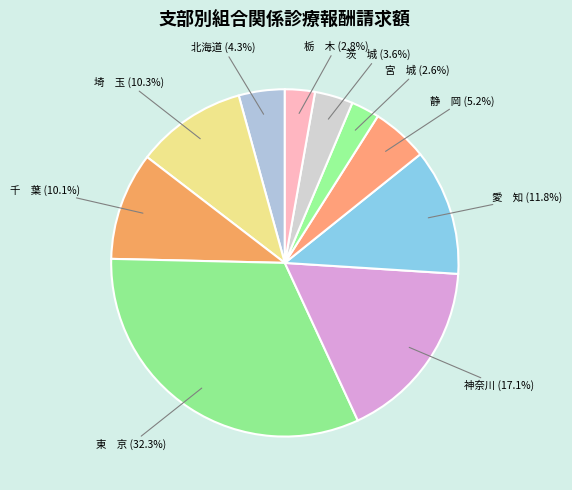

Is the sum of 神奈川 and 静 岡 greater than half?

No